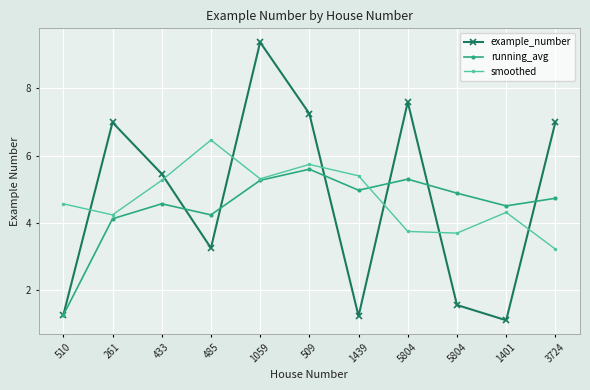

What is the average value of the running_avg series?

4.5